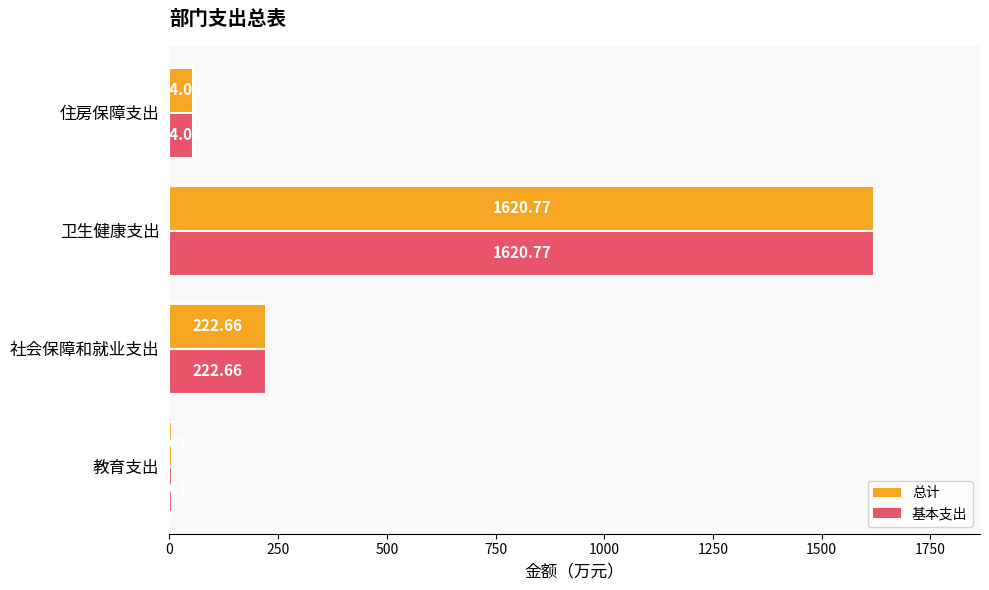

At which category is the sum across all series the highest?

卫生健康支出